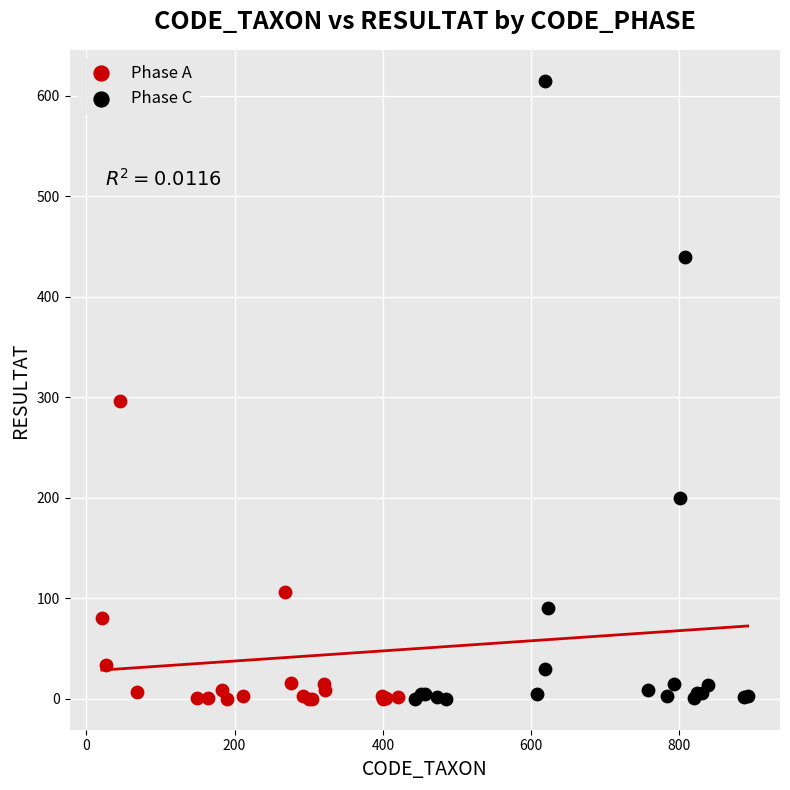

Which series contains the highest Y value?

Phase C